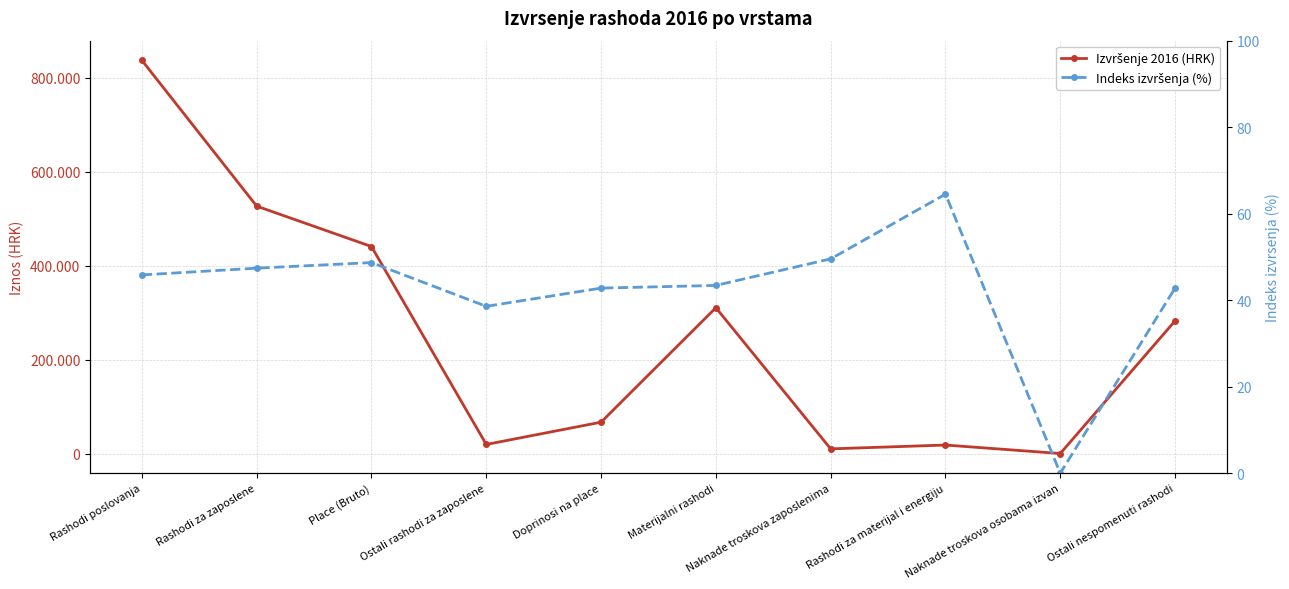

What is the total value across all series at Materijalni rashodi?

310416.9